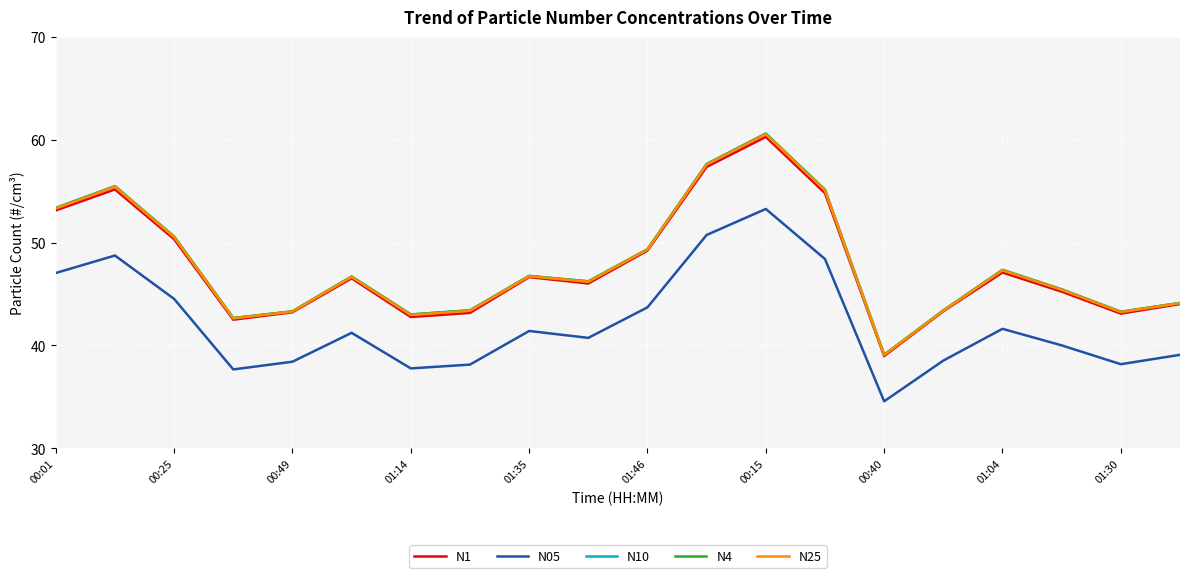

What is the difference between the maximum and minimum values in the N25 series?

21.5